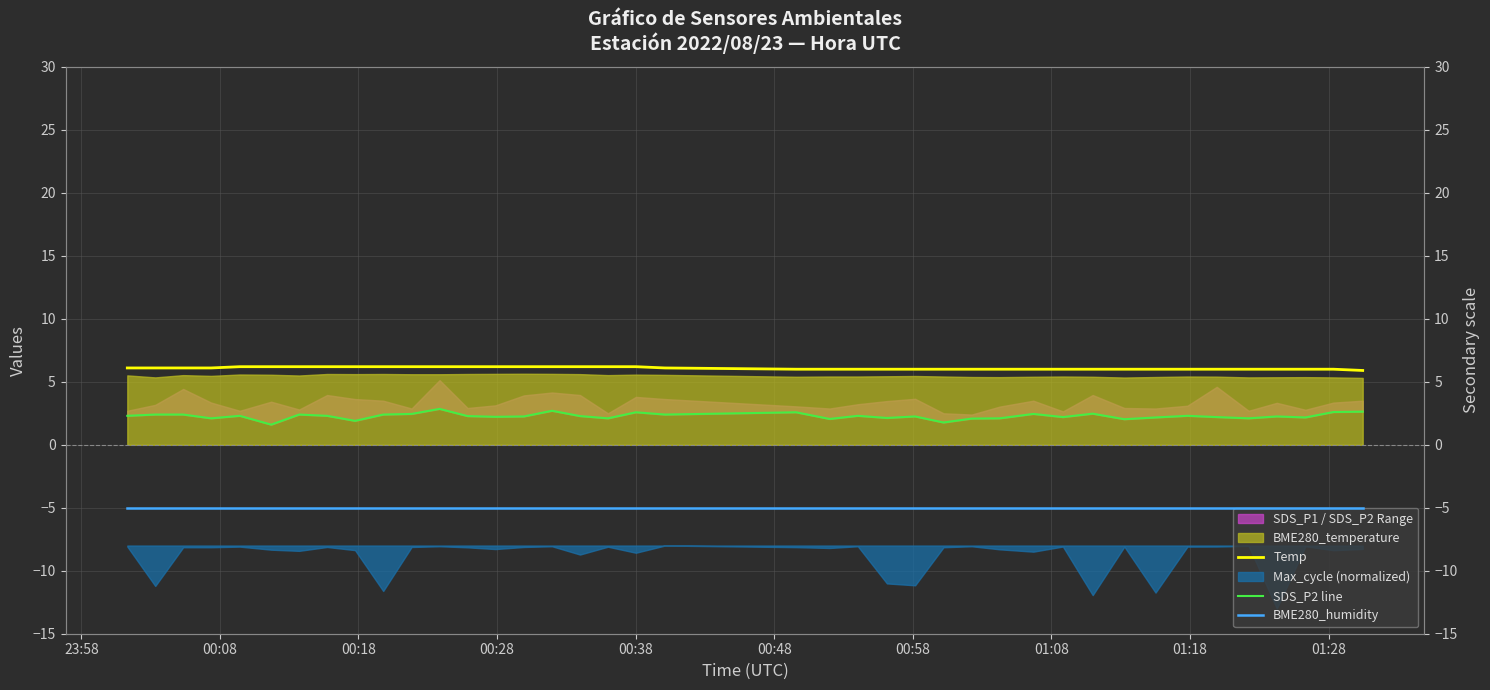

What is the lowest value of the SDS_P2 line series?

1.6